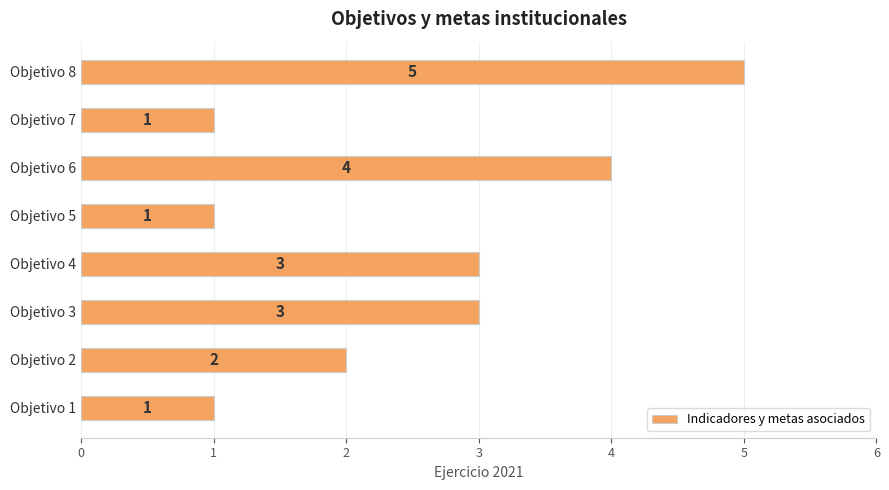

How many data points are less than 3?

4